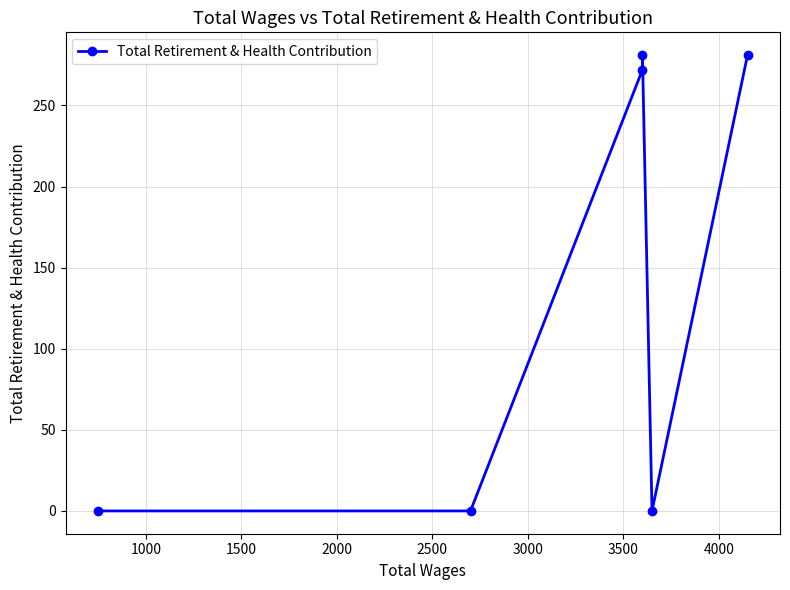

True or false: there are more than 1 points higher than both neighbors.

False